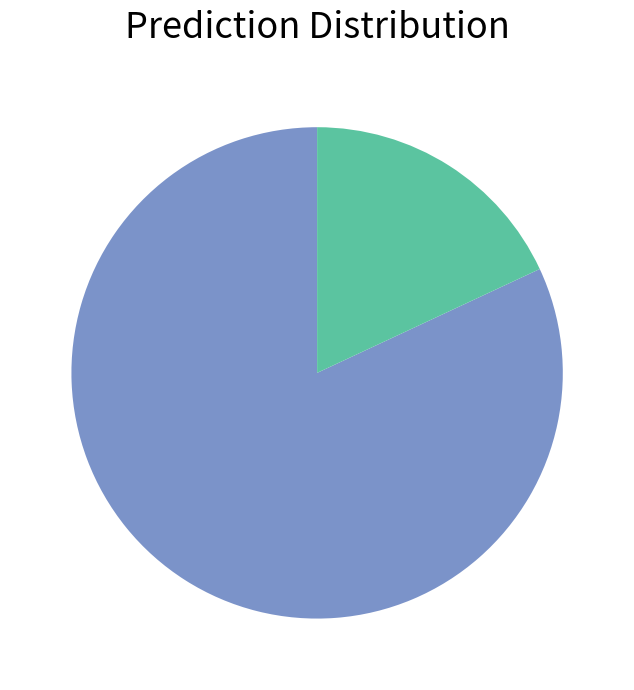

Is there any slice that represents more than half of the pie?

Yes